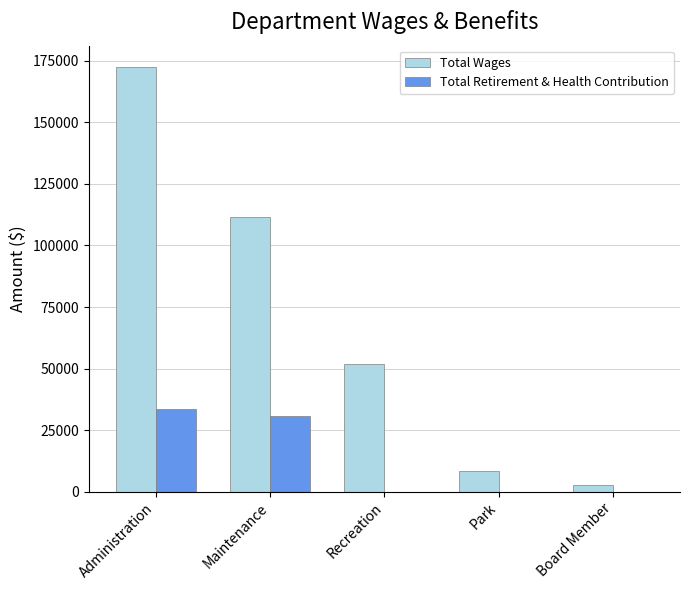

The value of Total Retirement & Health Contribution at Recreation is -10539. True or false?

False